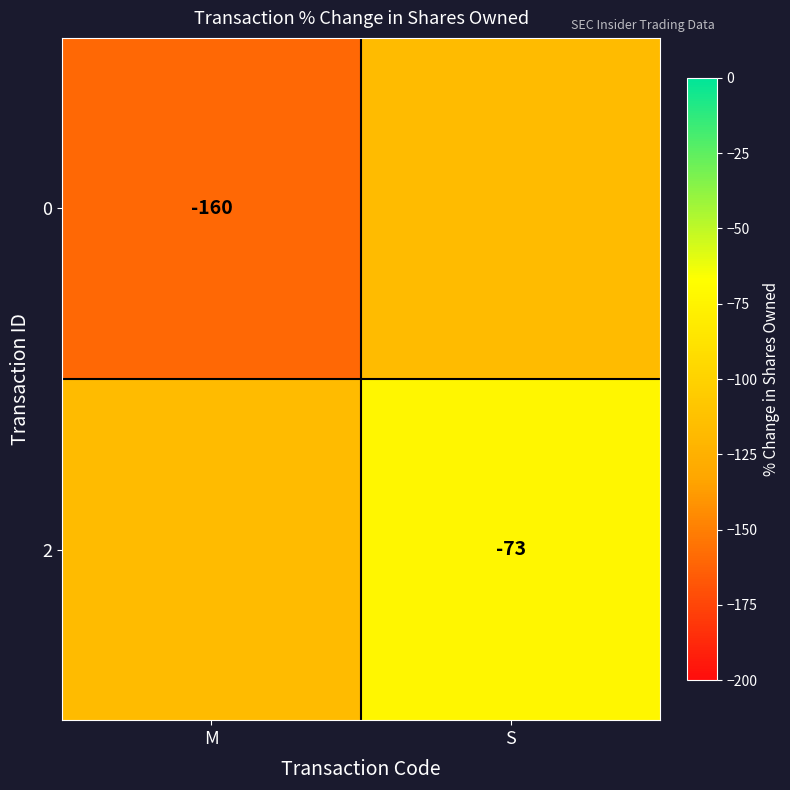

What is the minimum value shown in the chart?

-160.0